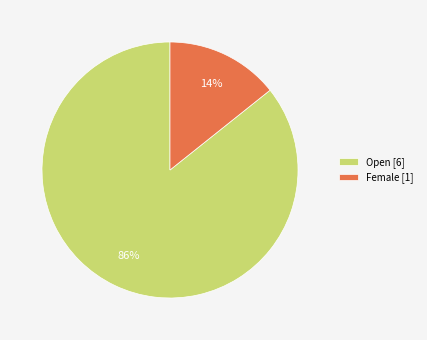

What percentage is the Female slice, to the nearest percent?

14%